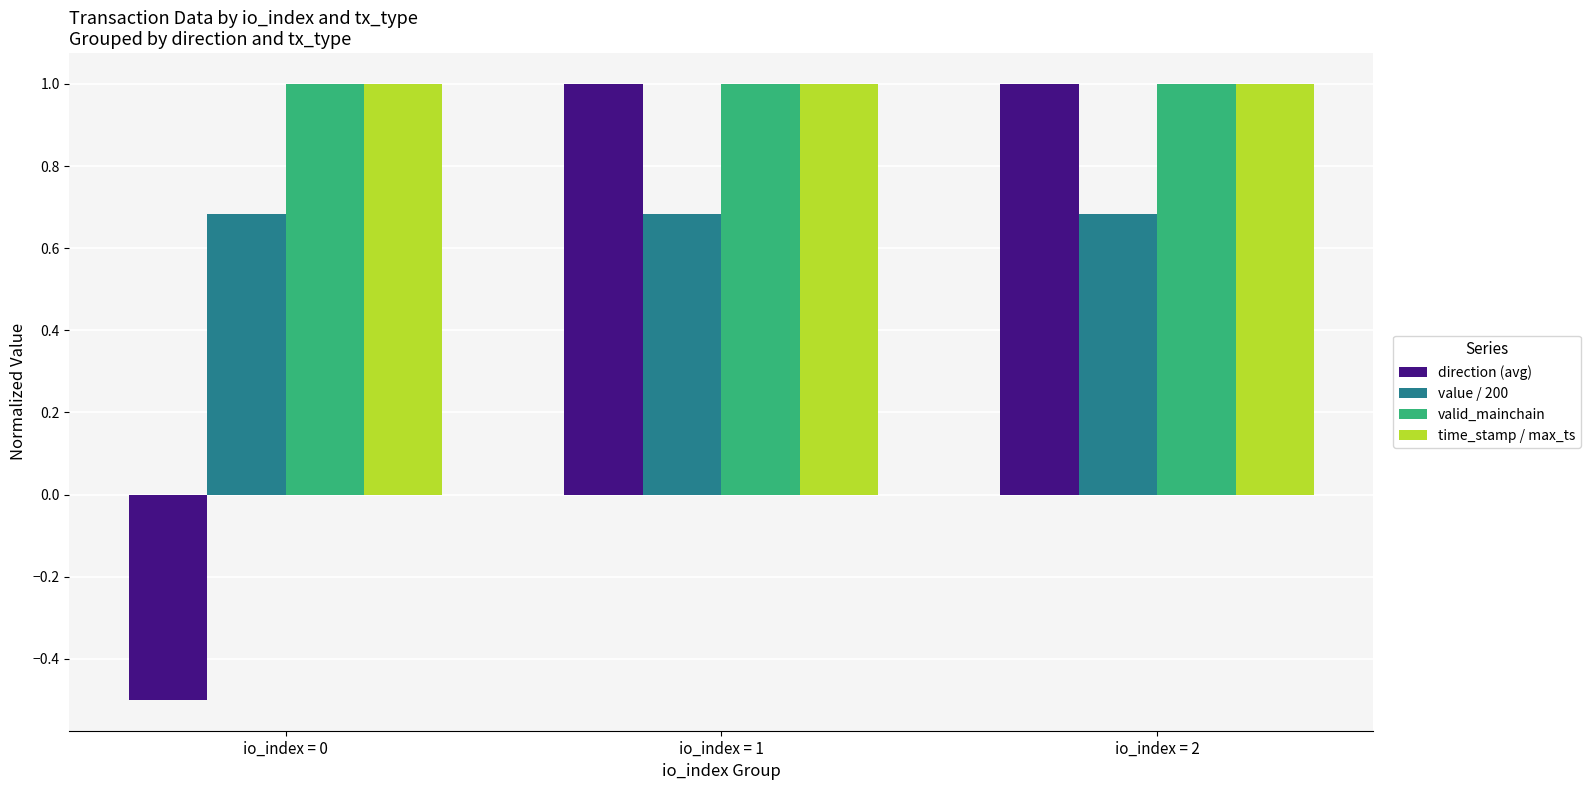

What is the sum of the time_stamp / max_ts values at io_index = 2 and io_index = 0?

2.0